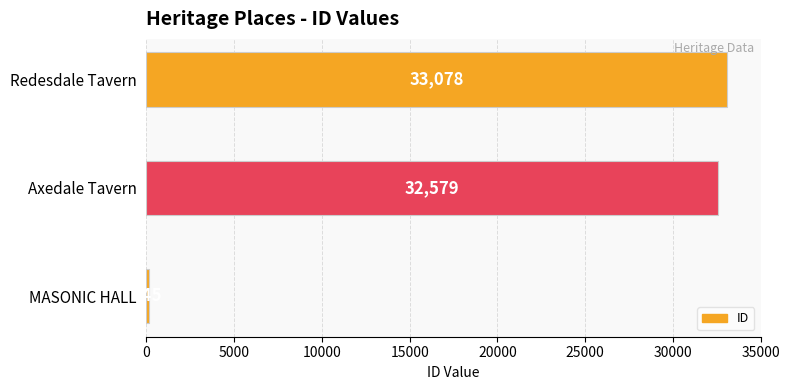

What is the change in value from Axedale Tavern to Redesdale Tavern?

+499